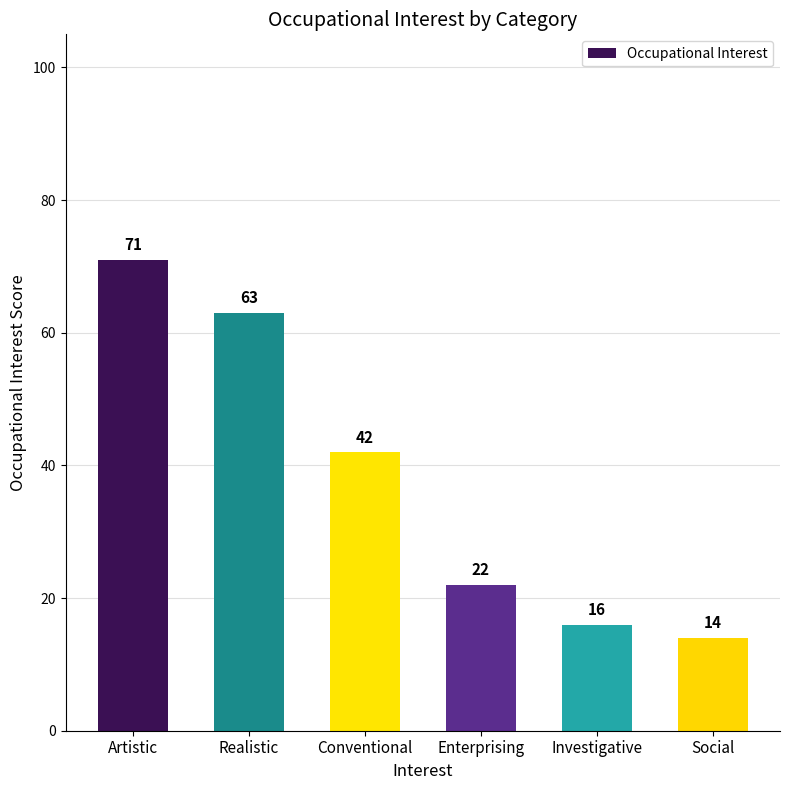

Read the value at Investigative, to the nearest 5.

15